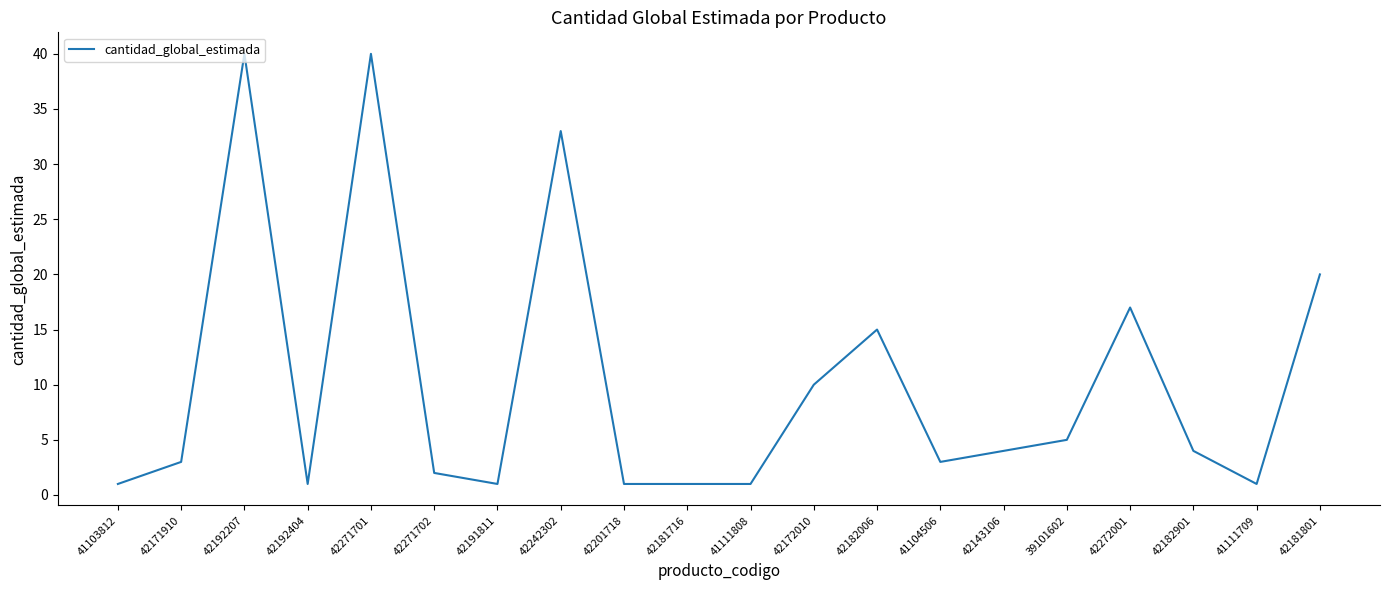

What position from the left is 39101602?

16